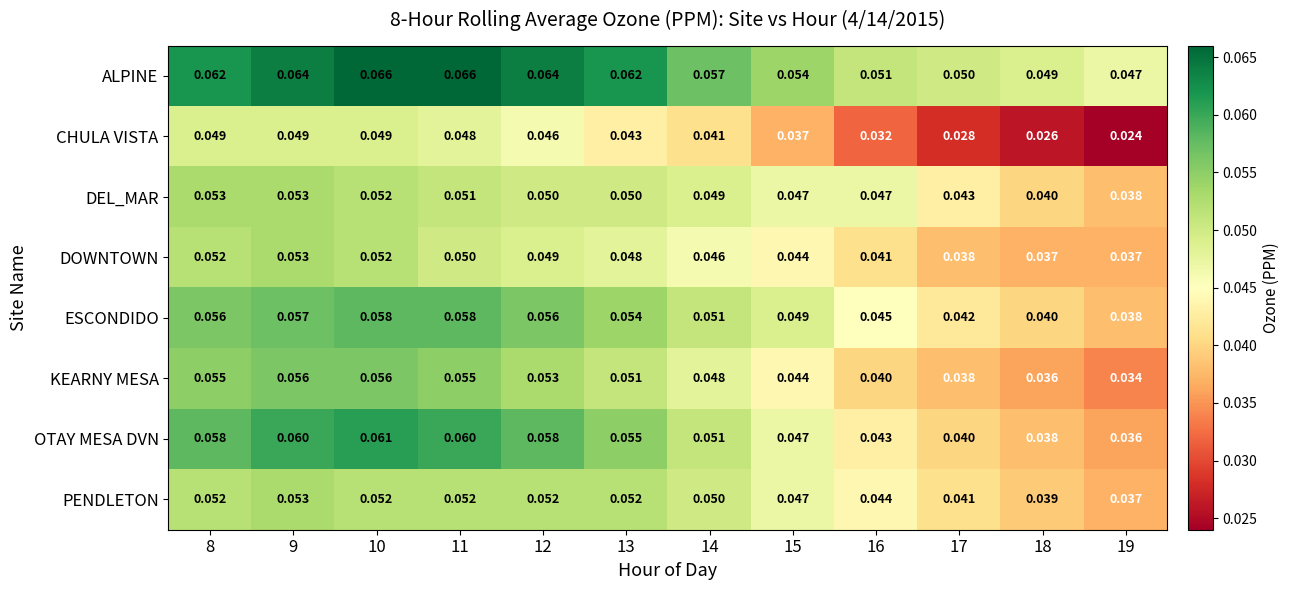

Rank the series at 13 from lowest to highest value.

CHULA VISTA, DOWNTOWN, DEL_MAR, KEARNY MESA, PENDLETON, ESCONDIDO, OTAY MESA DVN, ALPINE